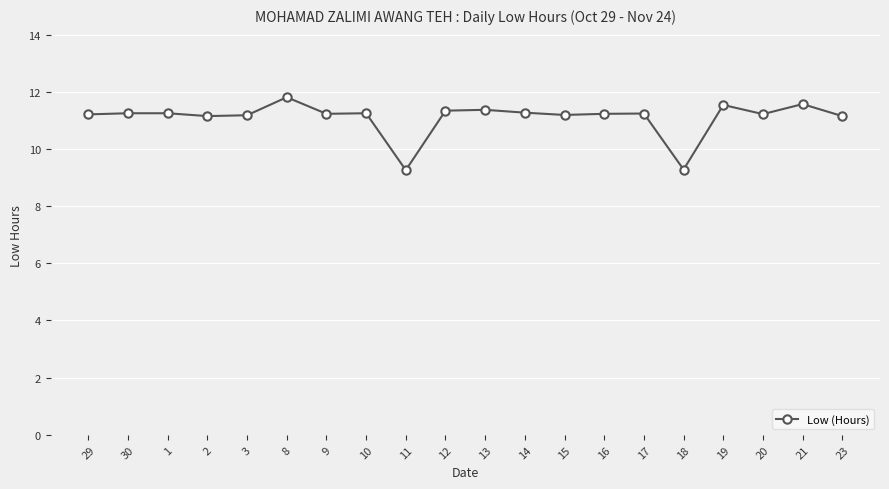

The chart shows a value of 11.2 at 3. True or false?

True